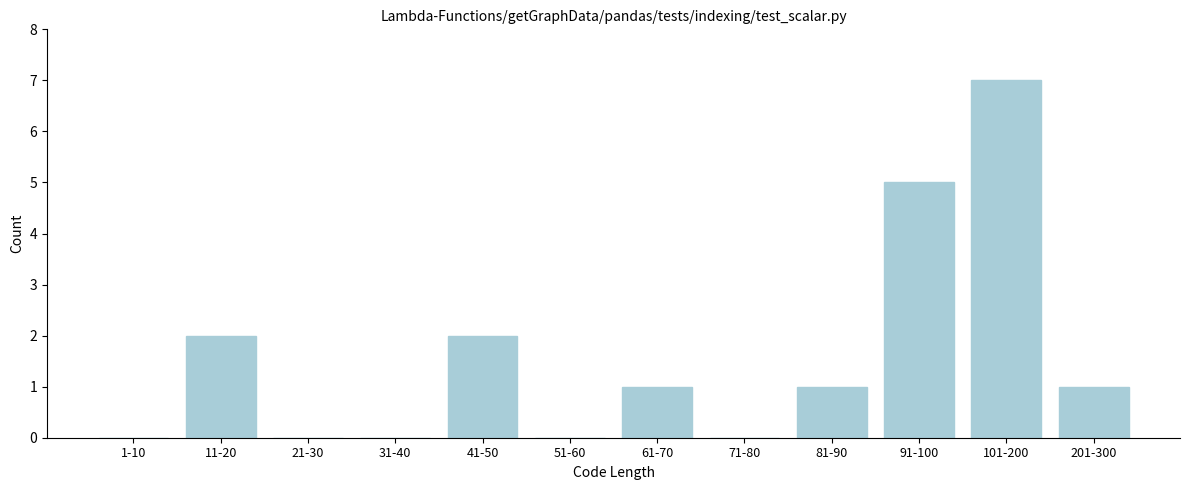

Reading right to left, list all the values displayed in this chart.

201-300=1	101-200=7	91-100=5	81-90=1	71-80=0	61-70=1	51-60=0	41-50=2	31-40=0	21-30=0	11-20=2	1-10=0